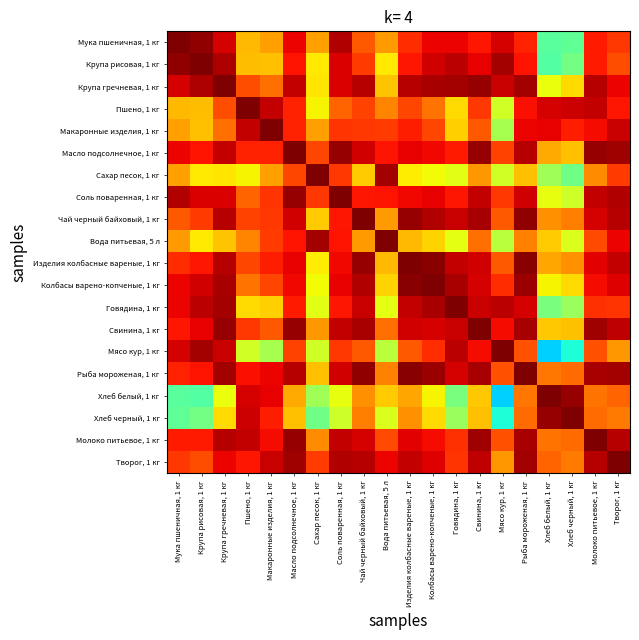

What is the total value across all series at Колбасы варено-копченые, 1 кг?

17.4